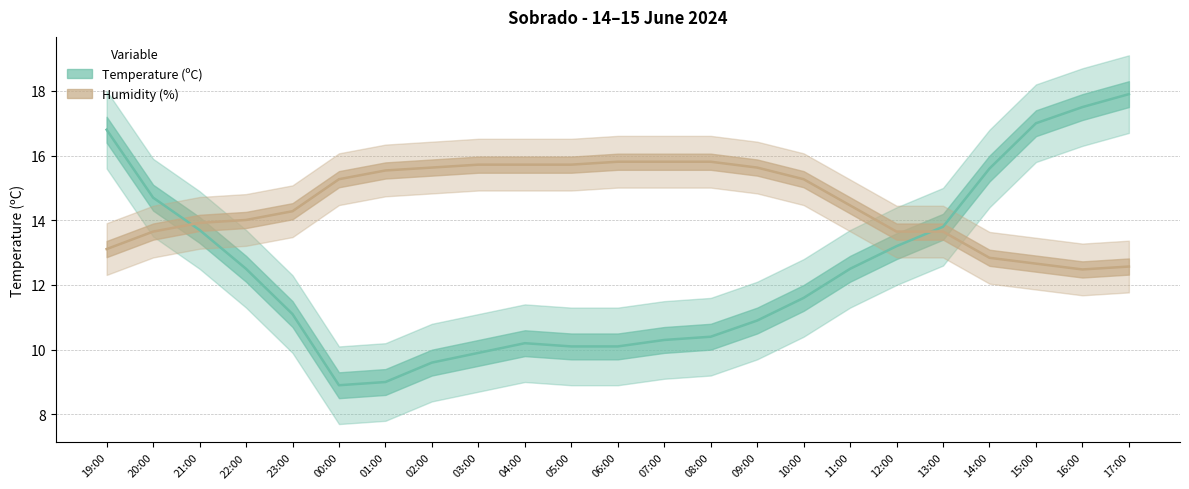

Rank the series at 22:00 from lowest to highest value.

Temperature (ºC), Humidity (%)